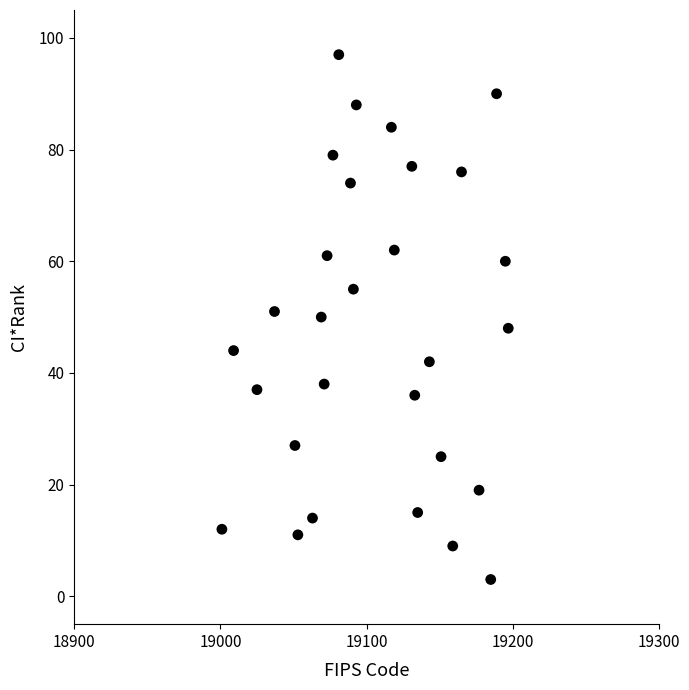

What is the range of X values (max minus min)?

196